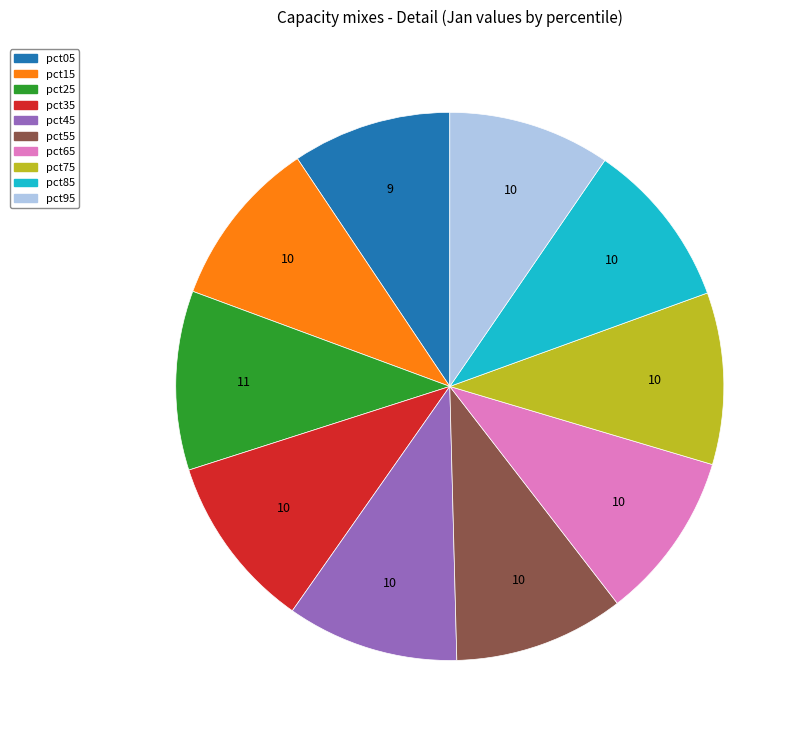

How many segments does this pie chart have?

10